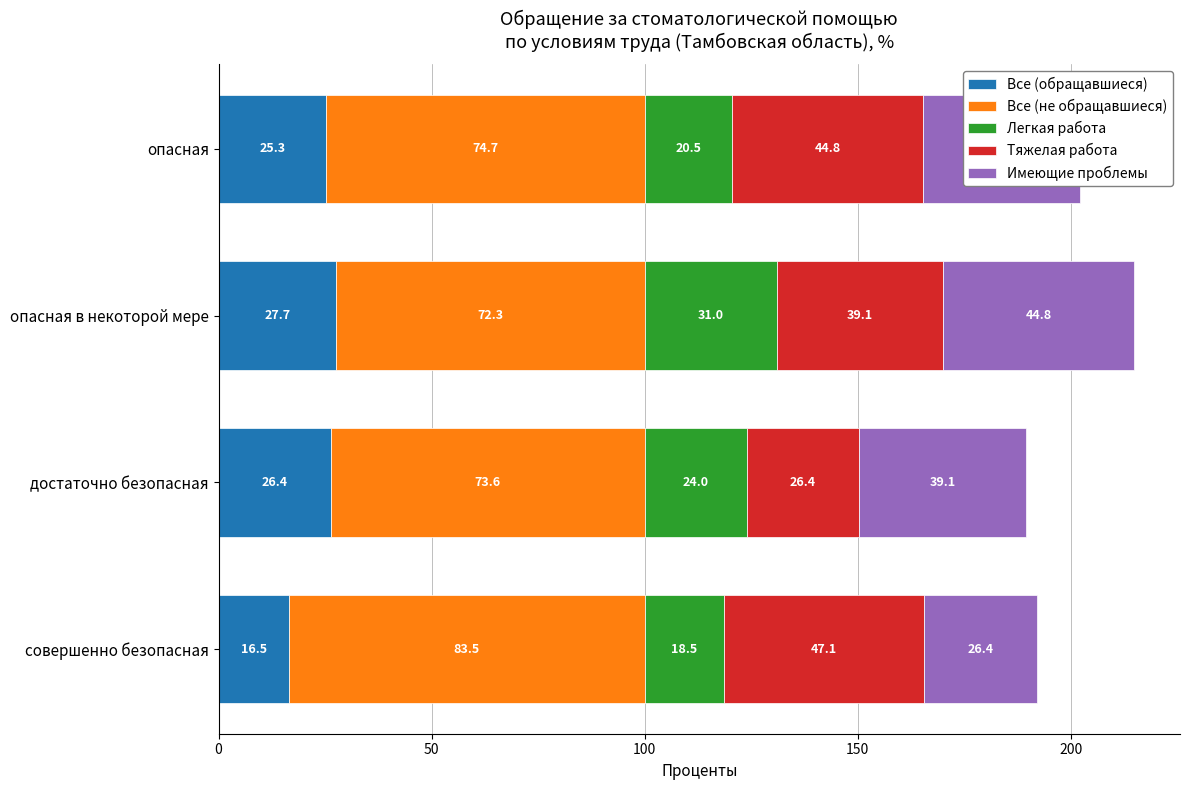

What is the total value across all series at опасная в некоторой мере?

214.9